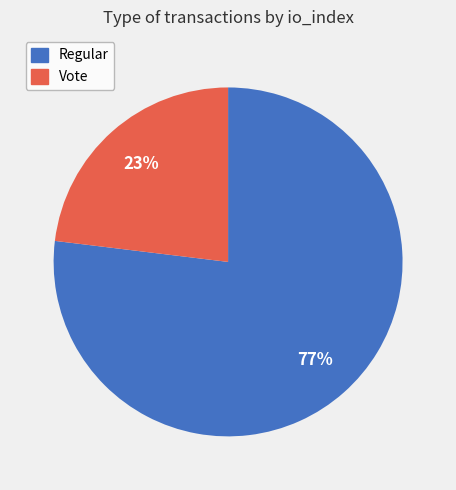

Rank the categories by value from highest to lowest.

Regular, Vote